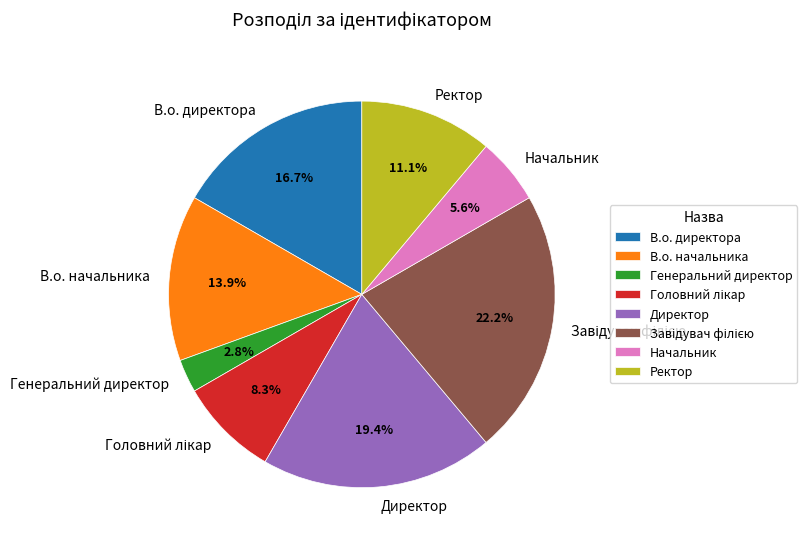

What is the smallest slice in the pie chart?

Генеральний директор